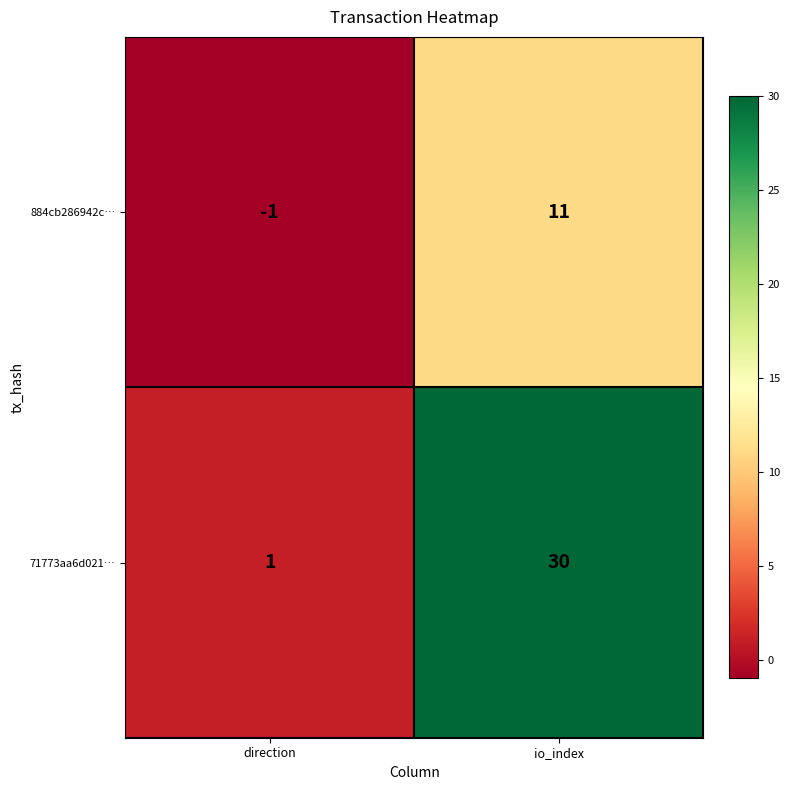

Is it true that 884cb286942c… equals 11 at io_index?

True